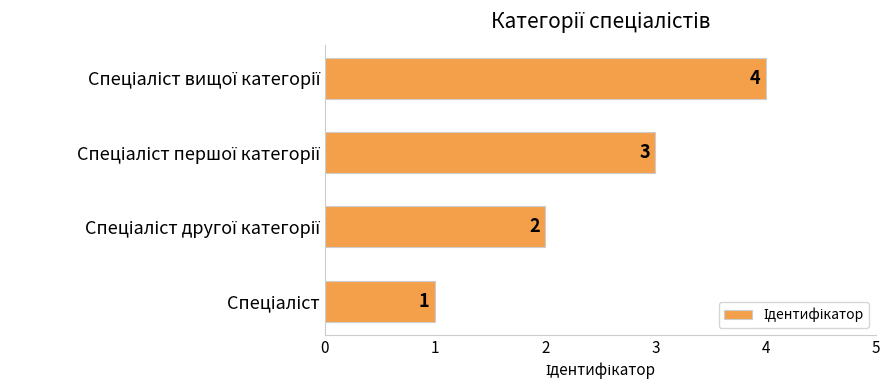

What is the maximum value shown in the chart?

4